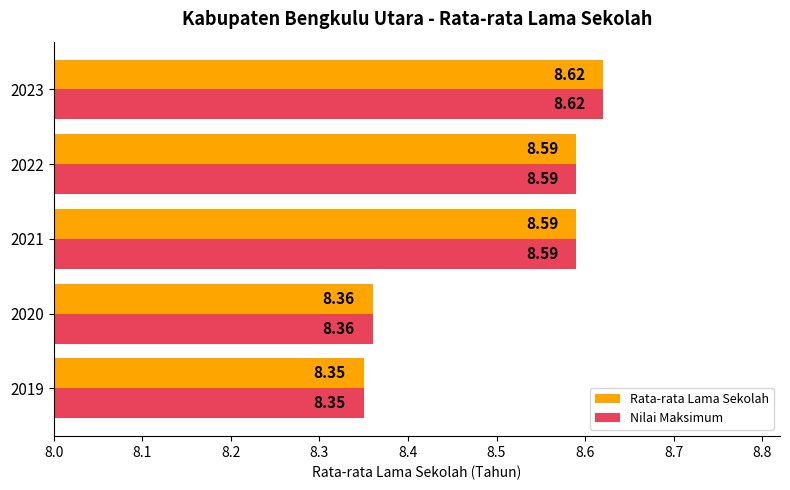

What is the total value across all series at 2019?

16.7